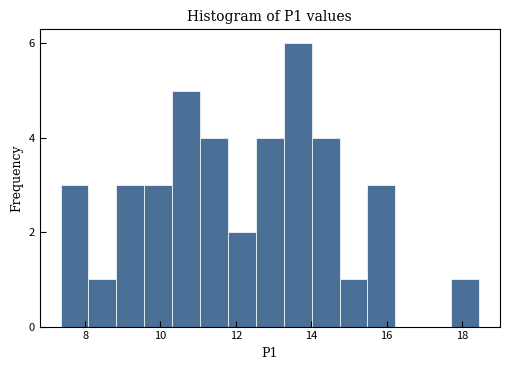

Around what value on the x-axis is the tallest bar? Give the approximate position of its centre, as read against the axis.

13.6